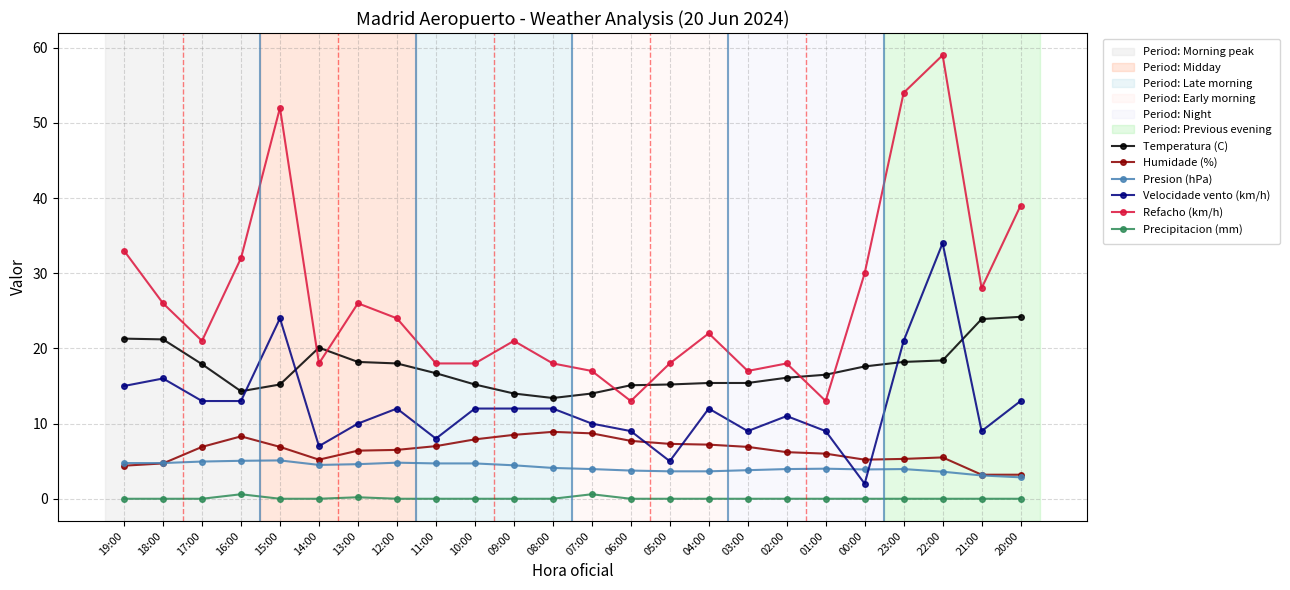

What is the minimum value for Refacho (km/h)?

13.0